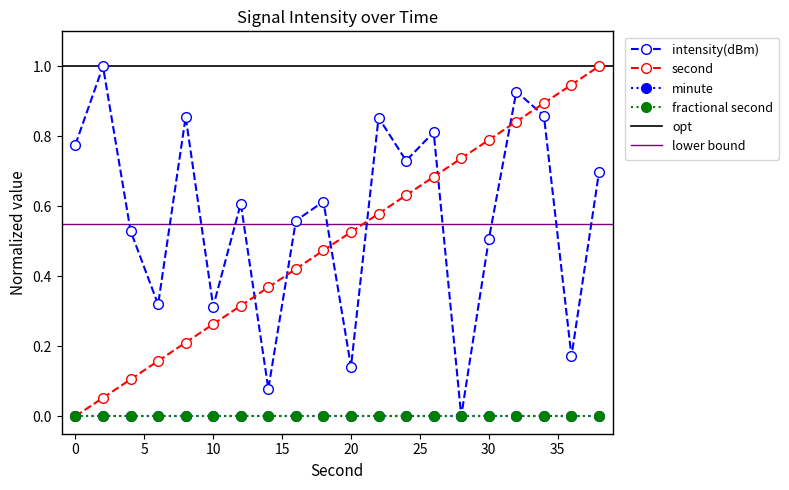

Is this an area chart (filled region under the line)?

No